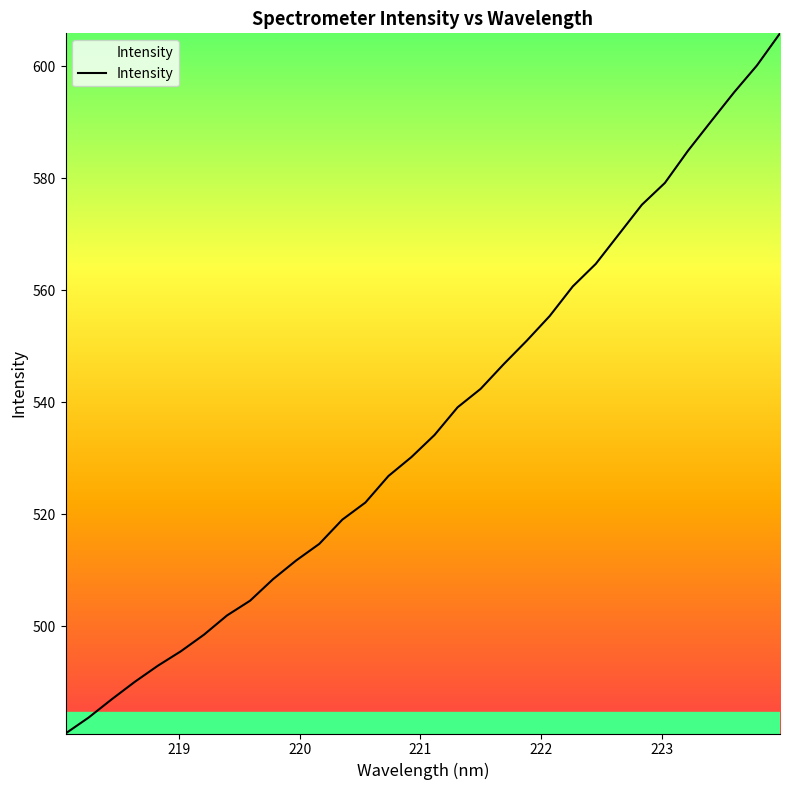

What is the difference between the maximum and minimum values?

125.0